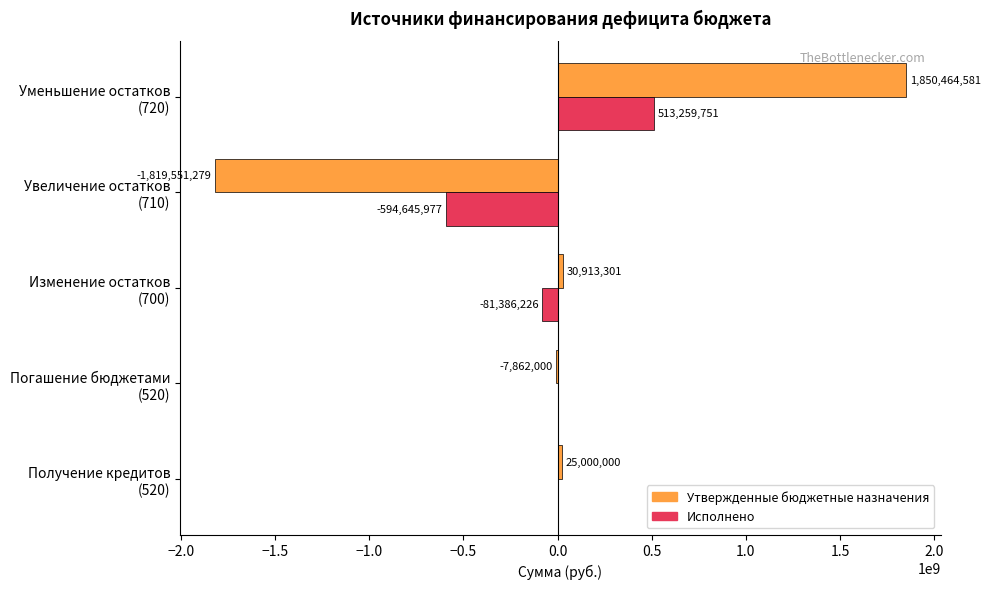

Which series has the largest total across all categories?

Утвержденные бюджетные назначения